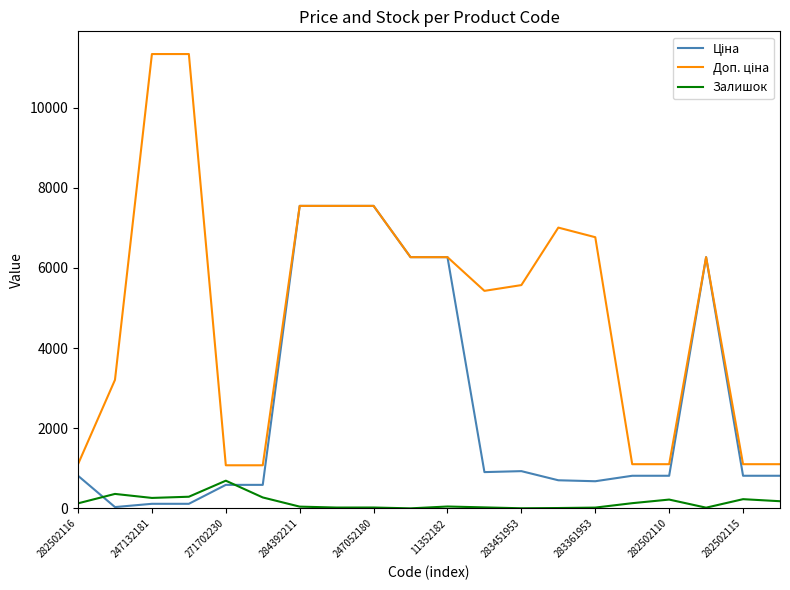

In Доп. ціна, how many points are higher than both neighbors (excluding endpoints)?

2